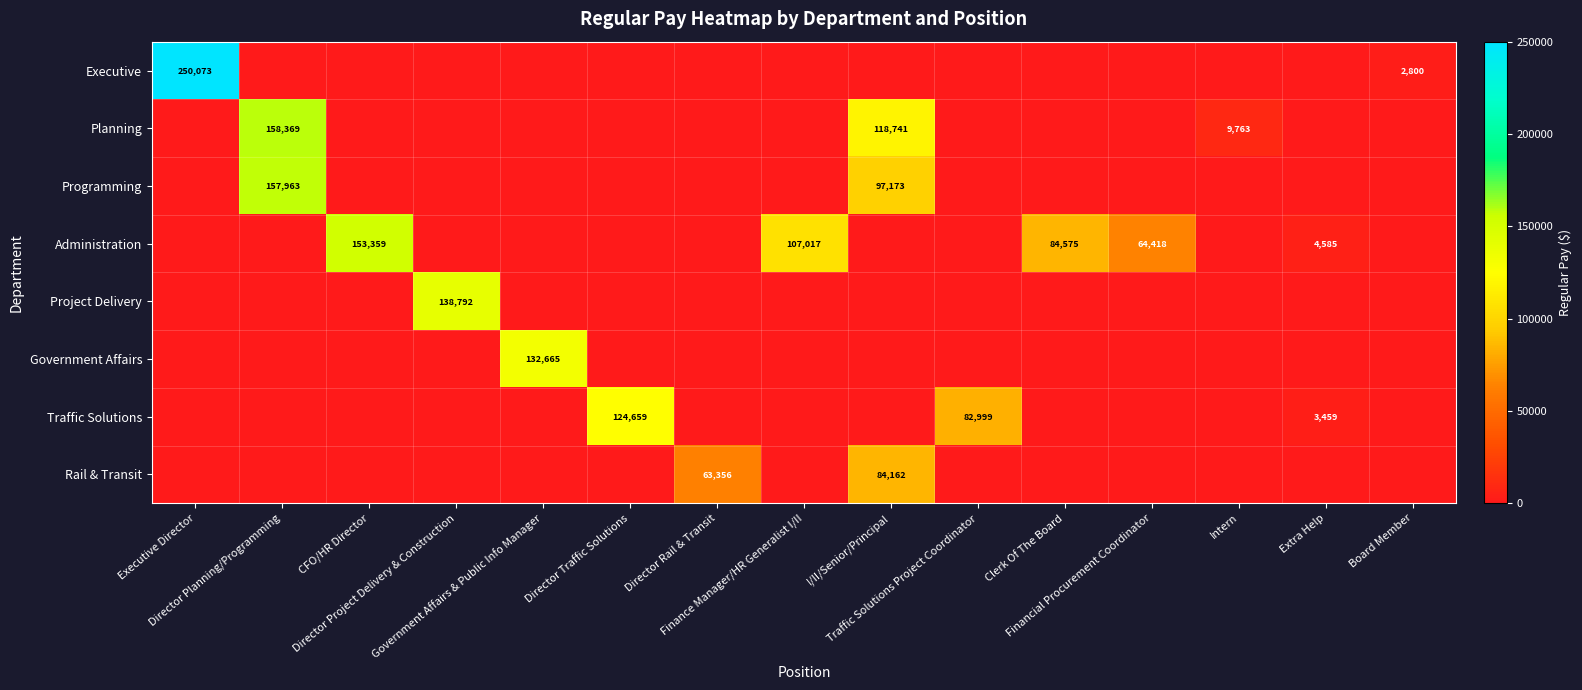

What is the spread (max minus min) of values at Director Planning/Programming?

158369